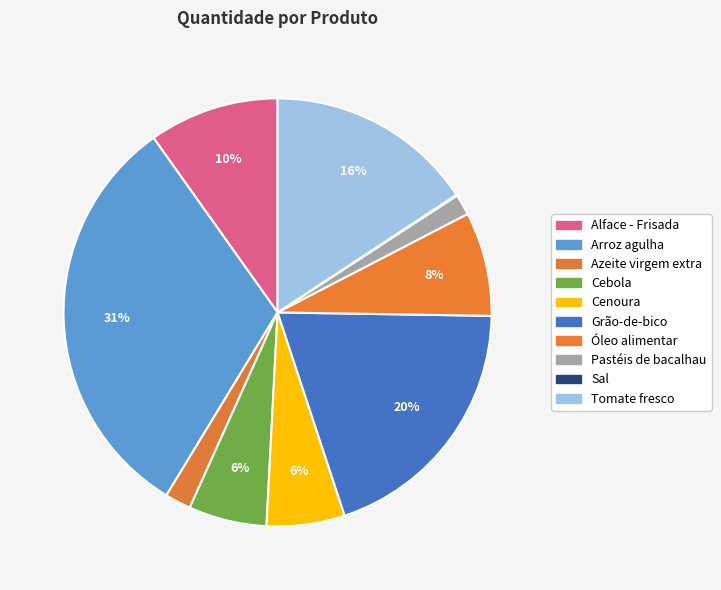

What is the smallest slice in the pie chart?

Sal